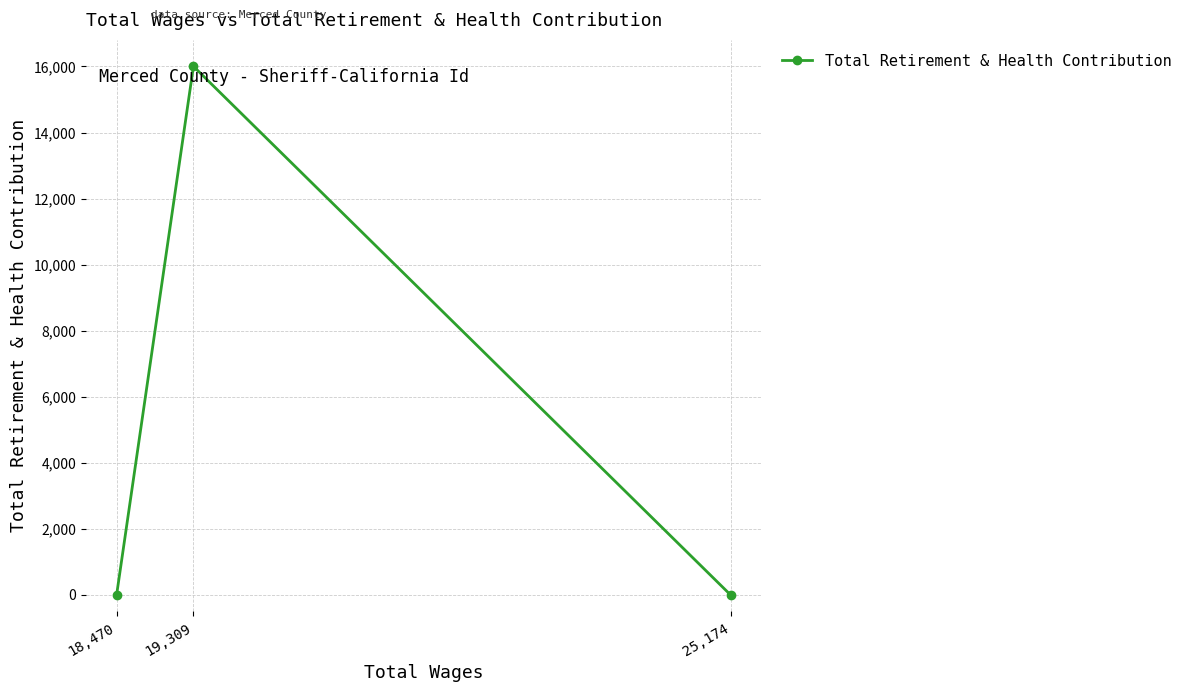

True or false: the data shows 0 at 25,174.

True